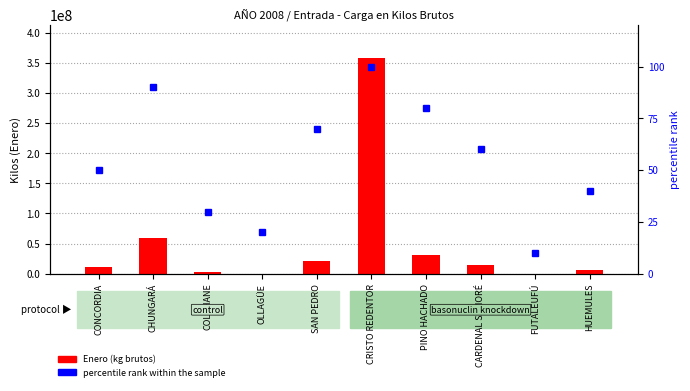

At how many categories does at least one series exceed 229928188?

1